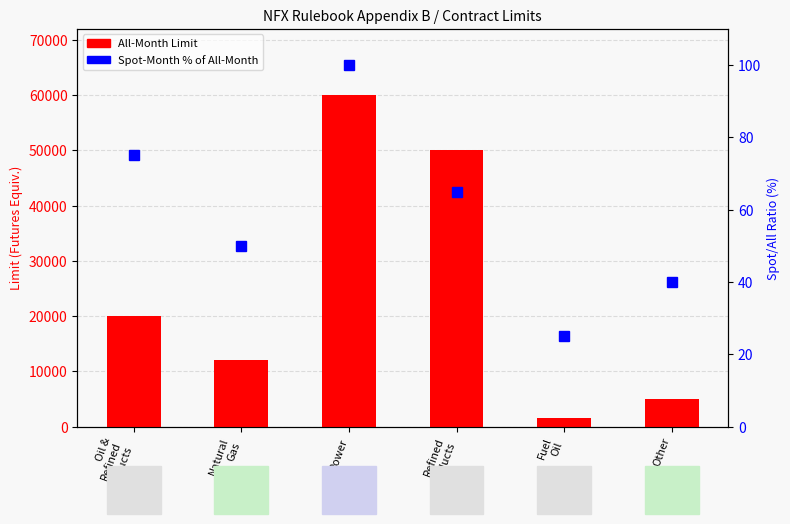

List the series in order of their peak value, highest first.

All-Month Limit, Spot-Month Limit (% of All-Month)